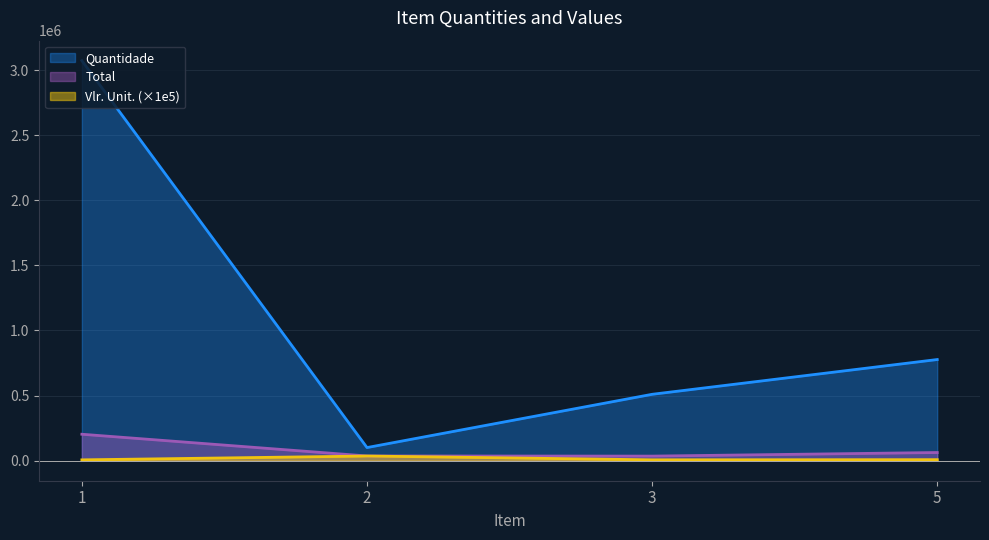

Is it true that Vlr. Unit. equals 6940.0 at 3?

True